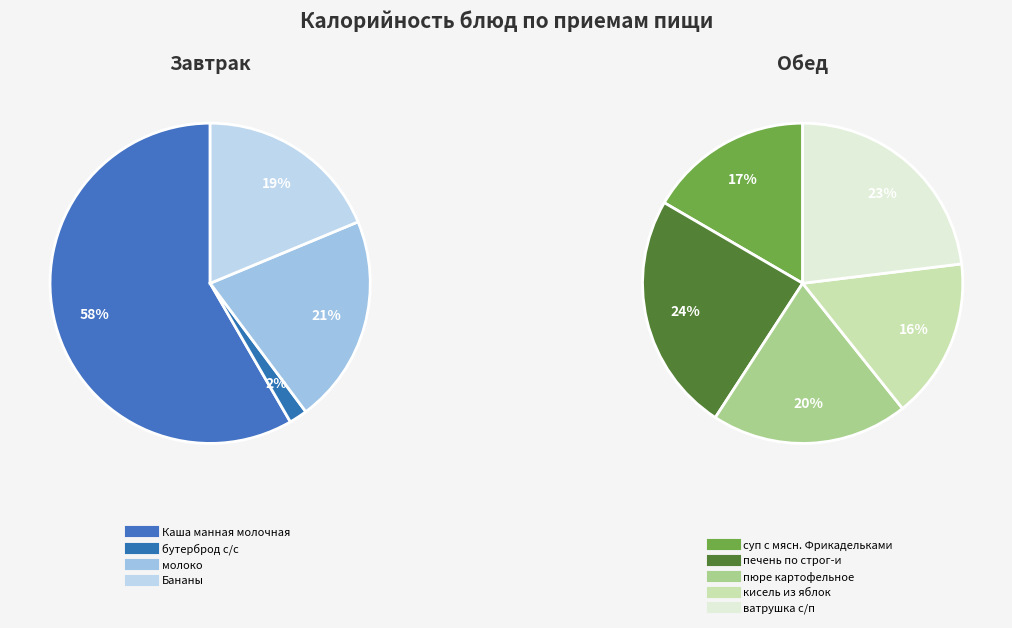

What is the change in value from суп с мясн. Фрикадельками to ватрушка с/п?

+46.2